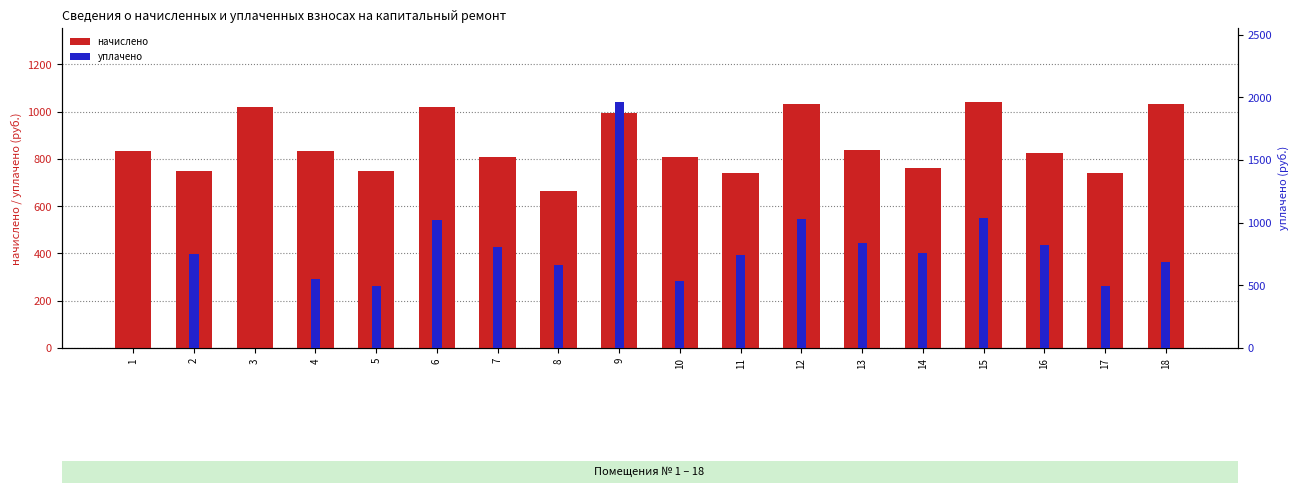

What is the difference between the second highest and second lowest values in the начислено series?

289.4